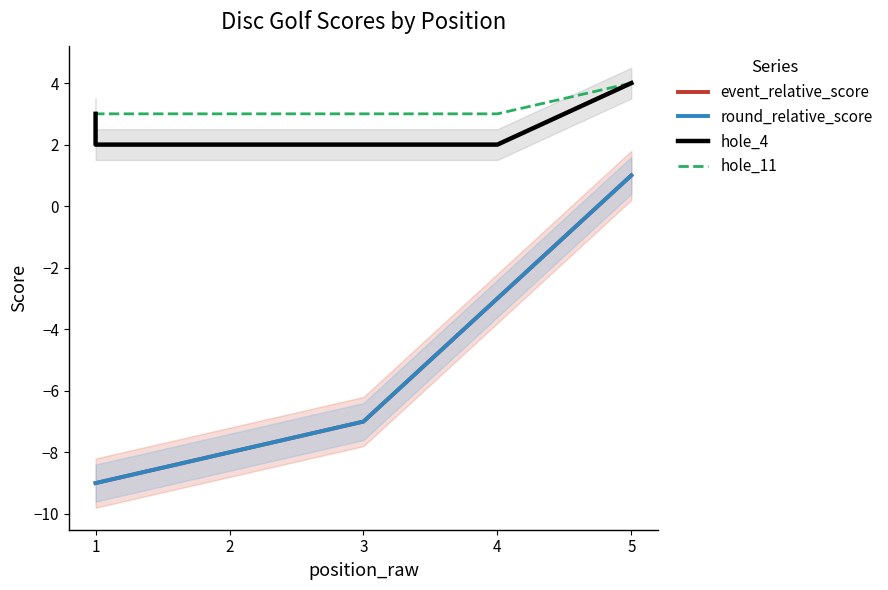

True or false: round_relative_score and hole_11 cross at least once.

False